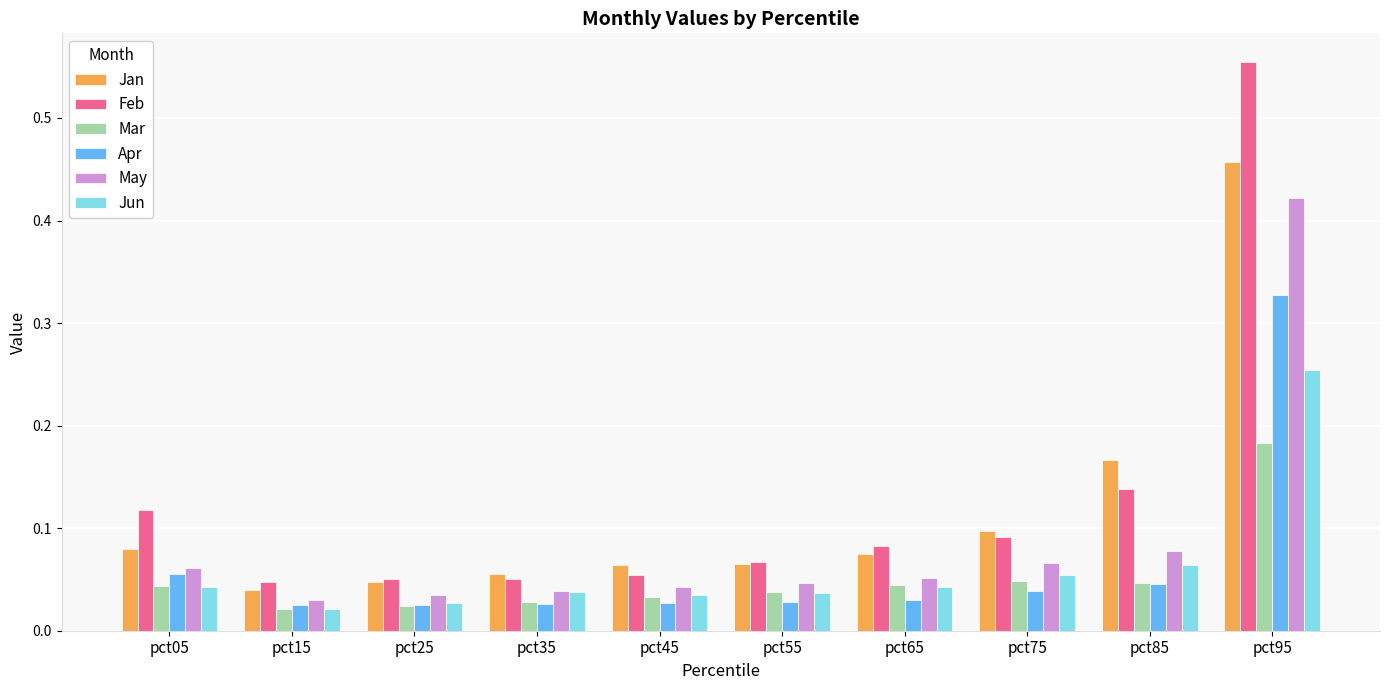

Rank the series by their maximum value, from highest to lowest.

Feb, Jan, May, Apr, Jun, Mar